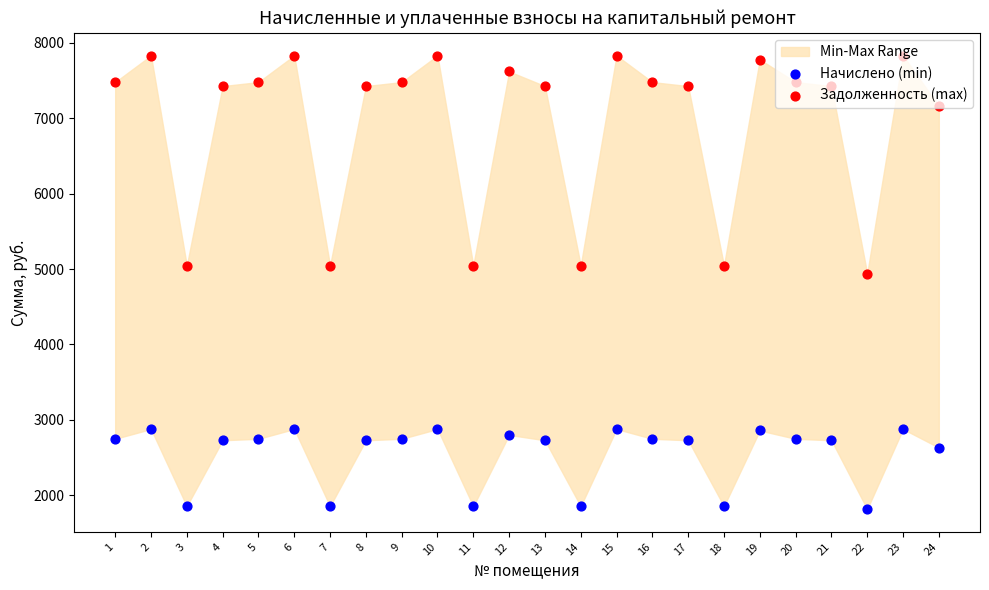

Which series contains the lowest Y value?

Начислено (min)